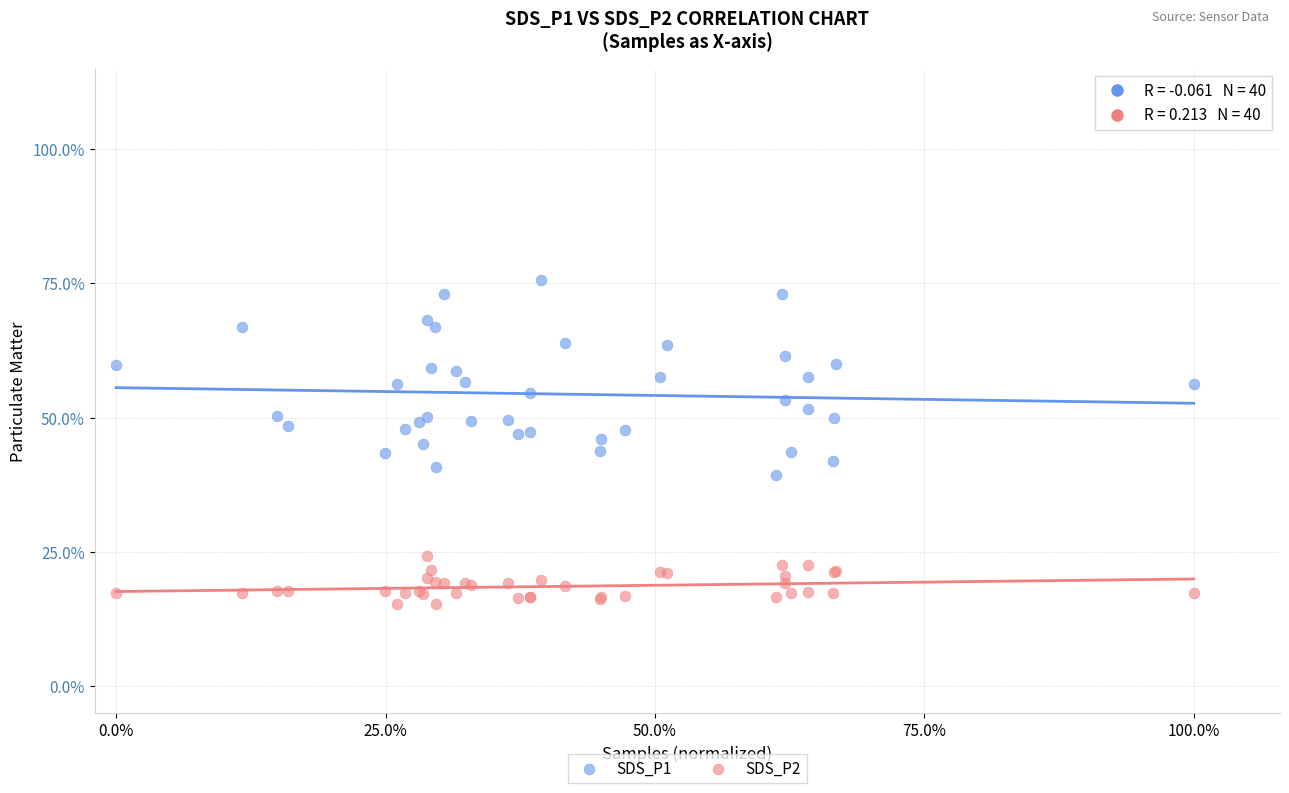

Which series reaches the minimum Y coordinate?

SDS_P2